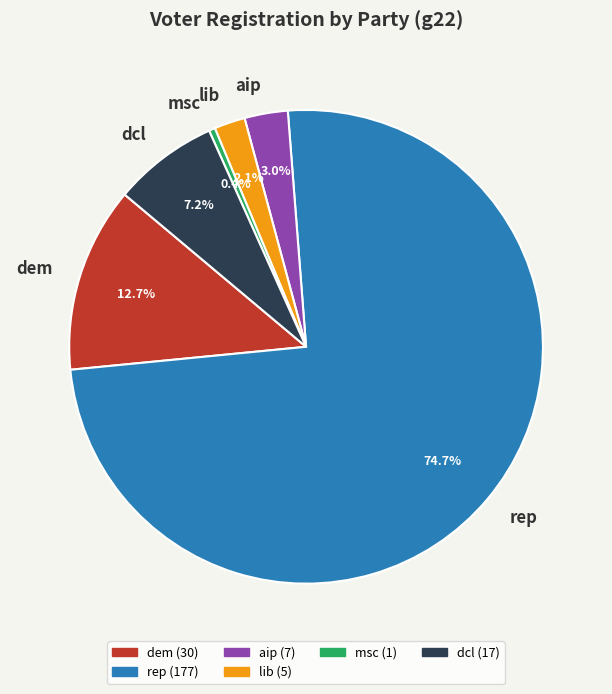

Which category has the smallest portion of the pie?

msc